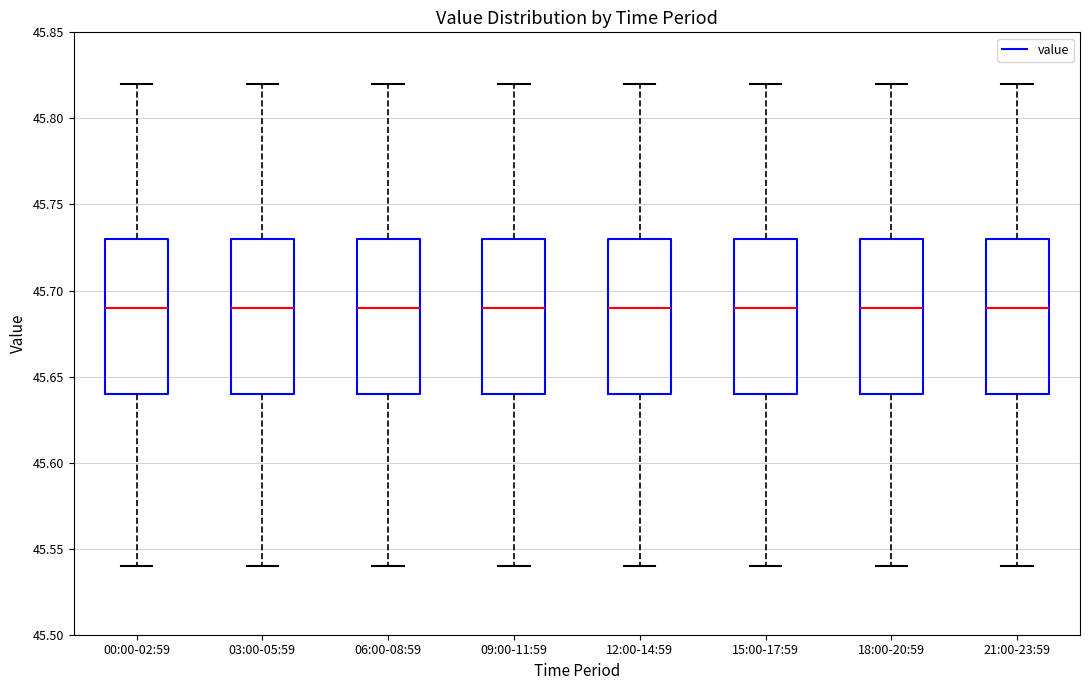

Reading left to right, transcribe this box plot: for each box, give where its median line is, the range the box spans, and where its two whiskers end, as read against the y-axis. The values are not printed on the chart, so give them approximately, as read against the axis.

00:00-02:59: median 45.69, box 45.64 to 45.73, whiskers 45.54 to 45.82
03:00-05:59: median 45.69, box 45.64 to 45.73, whiskers 45.54 to 45.82
06:00-08:59: median 45.69, box 45.64 to 45.73, whiskers 45.54 to 45.82
09:00-11:59: median 45.69, box 45.64 to 45.73, whiskers 45.54 to 45.82
12:00-14:59: median 45.69, box 45.64 to 45.73, whiskers 45.54 to 45.82
15:00-17:59: median 45.69, box 45.64 to 45.73, whiskers 45.54 to 45.82
18:00-20:59: median 45.69, box 45.64 to 45.73, whiskers 45.54 to 45.82
21:00-23:59: median 45.69, box 45.64 to 45.73, whiskers 45.54 to 45.82